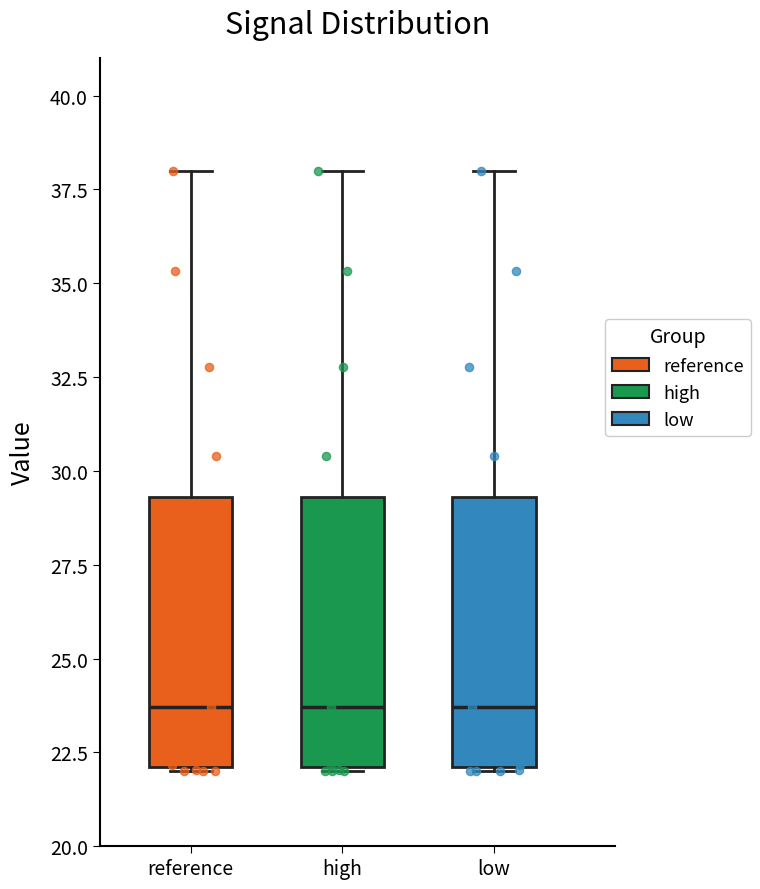

Reading left to right, read every box against the y-axis: the position of its median line, the range the box covers, and the ends of its whiskers. The values are not printed on the chart, so give them approximately, as read against the axis.

reference: median 23.5, box 22.0 to 29.5, whiskers 22.0 to 38.0
high: median 23.5, box 22.0 to 29.5, whiskers 22.0 to 38.0
low: median 23.5, box 22.0 to 29.5, whiskers 22.0 to 38.0